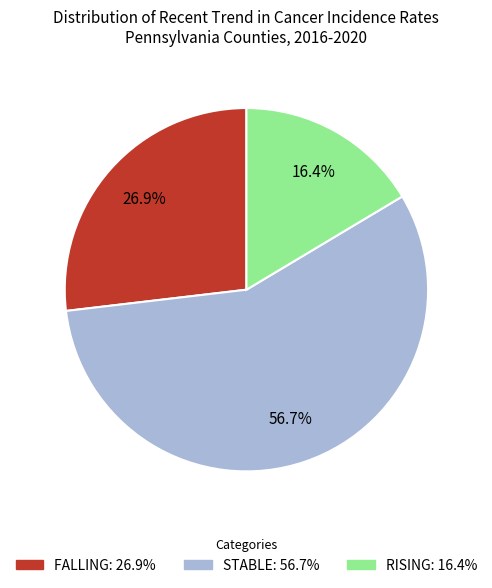

Is there a majority slice in this chart?

Yes